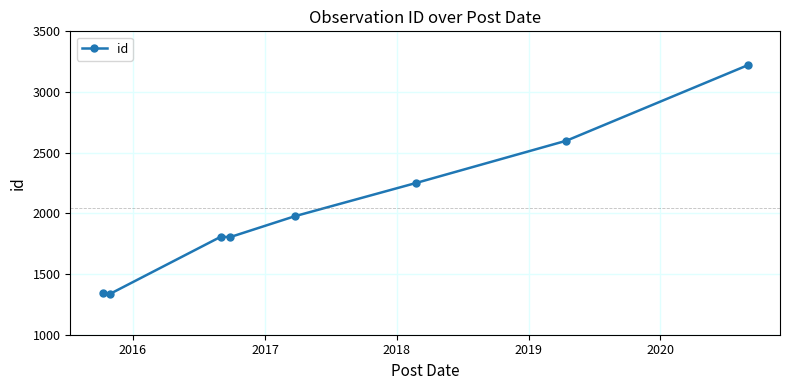

True or false: there are more than 1 points higher than both neighbors.

False